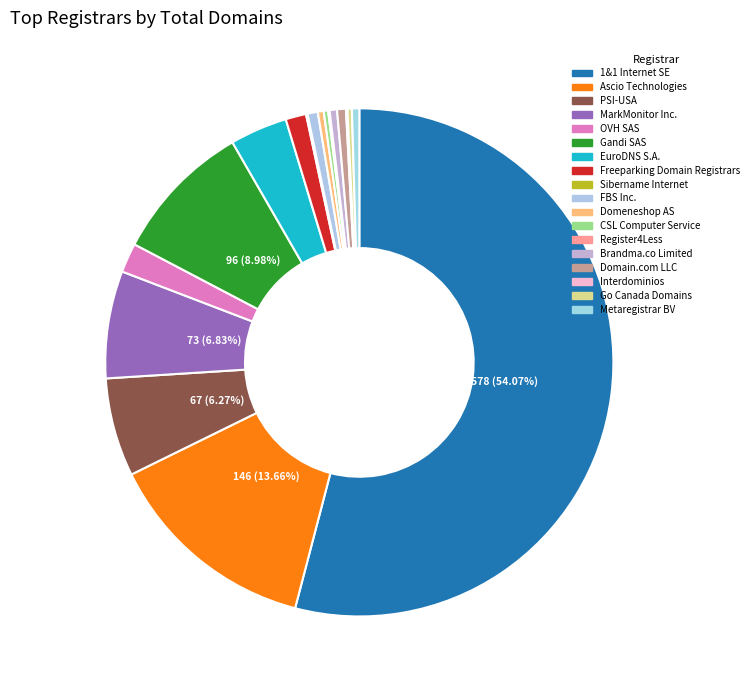

To the nearest percent, what is the average slice percentage?

6%